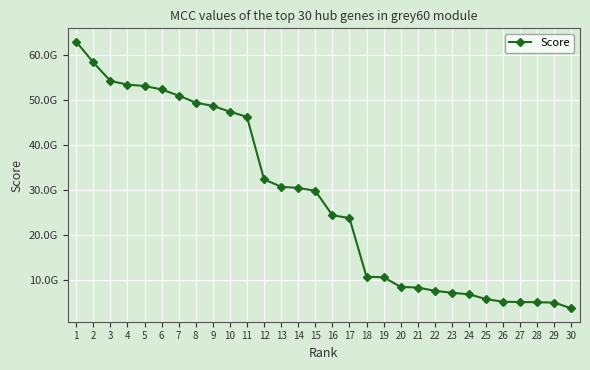

Between 7 and 15, which is larger?

7